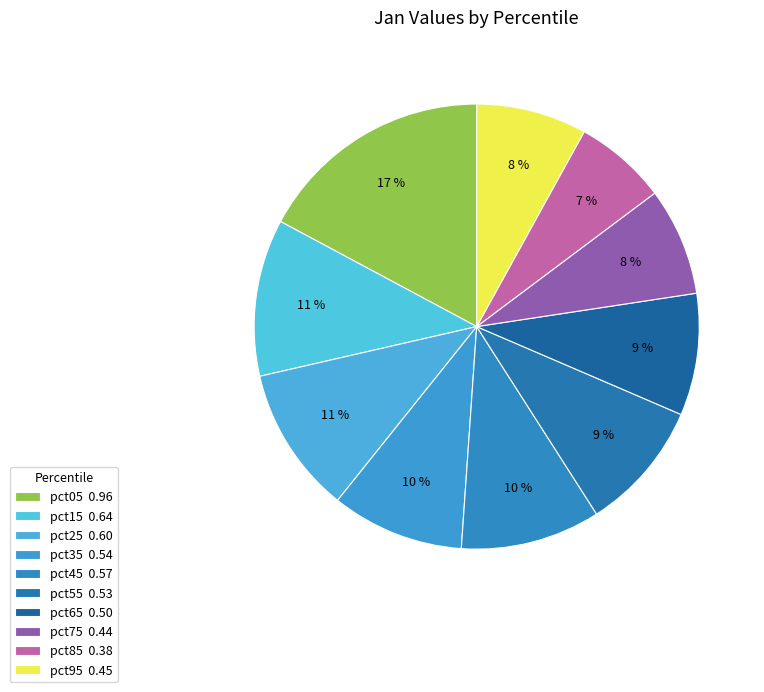

How many segments does this pie chart have?

10